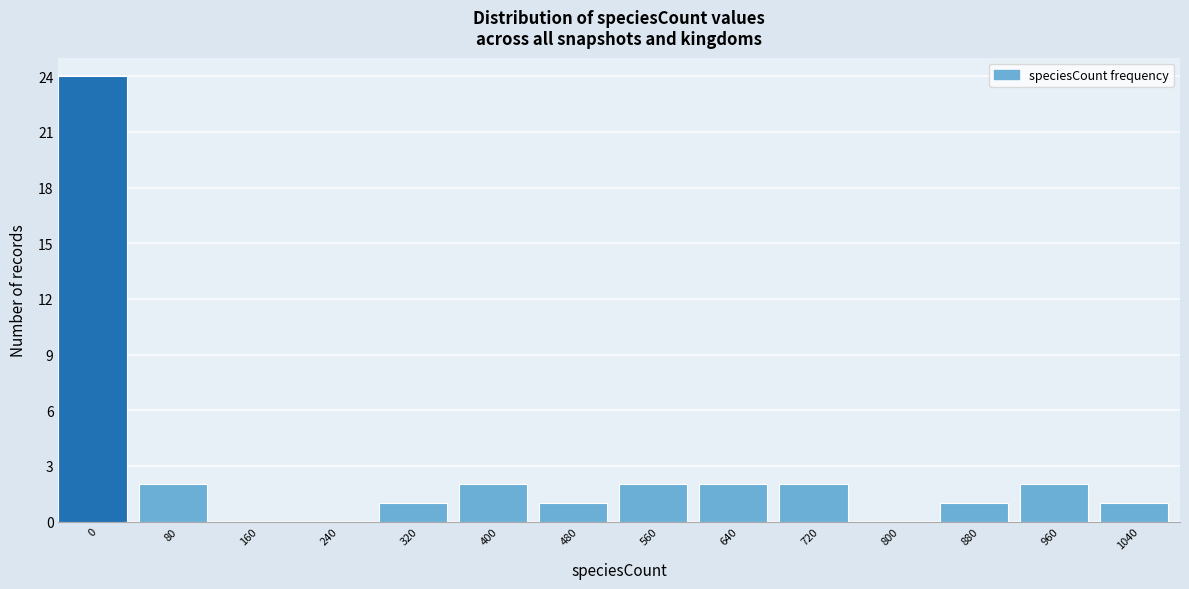

Reading left to right, transcribe all the data shown in this chart.

0=24	80=2	160=0	240=0	320=1	400=2	480=1	560=2	640=2	720=2	800=0	880=1	960=2	1040=1